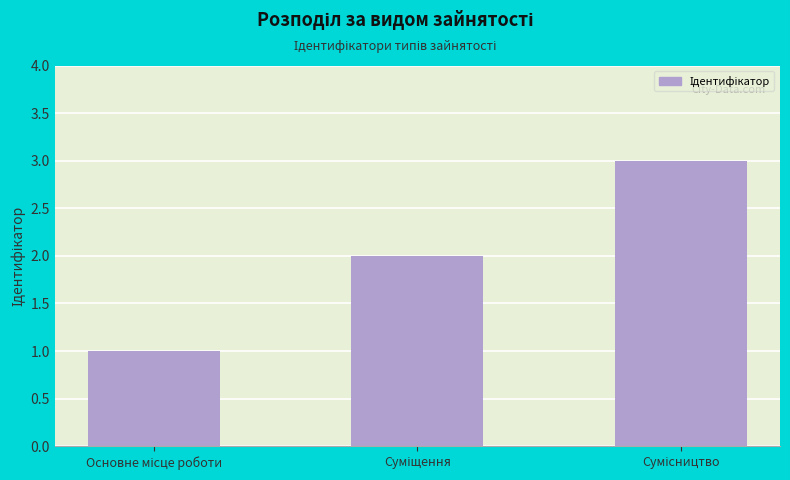

What is the greatest value displayed?

3